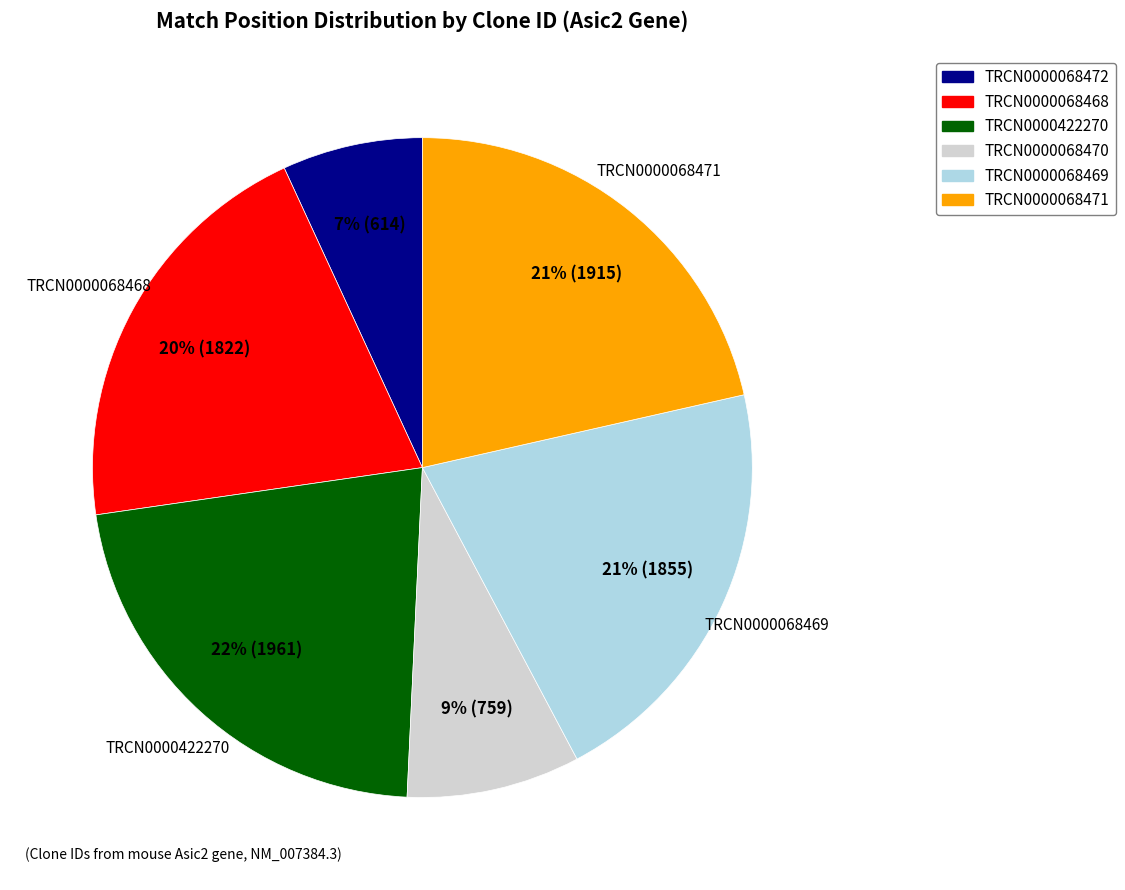

True or false: TRCN0000068469 accounts for 21% of the total.

True